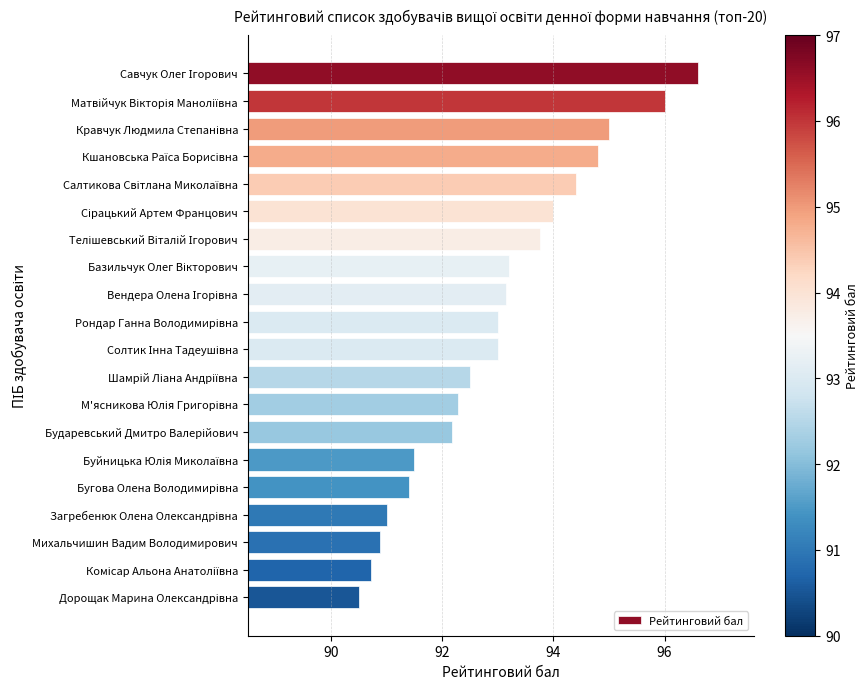

What is the value of the 4th bar from the top?

94.8